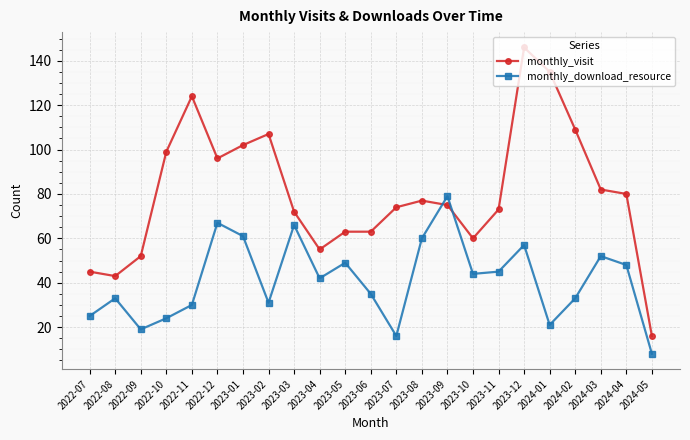

Which series changed the most between 2023-05 and 2024-01?

monthly_visit